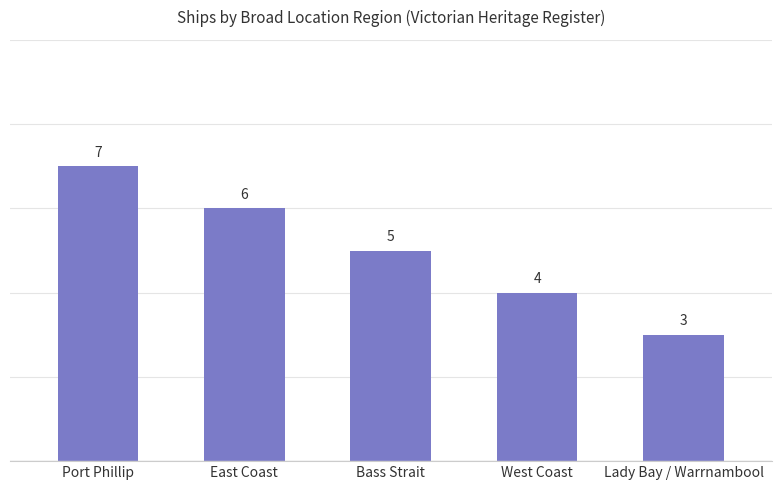

Rank the categories by value from lowest to highest.

Lady Bay / Warrnambool, West Coast, Bass Strait, East Coast, Port Phillip